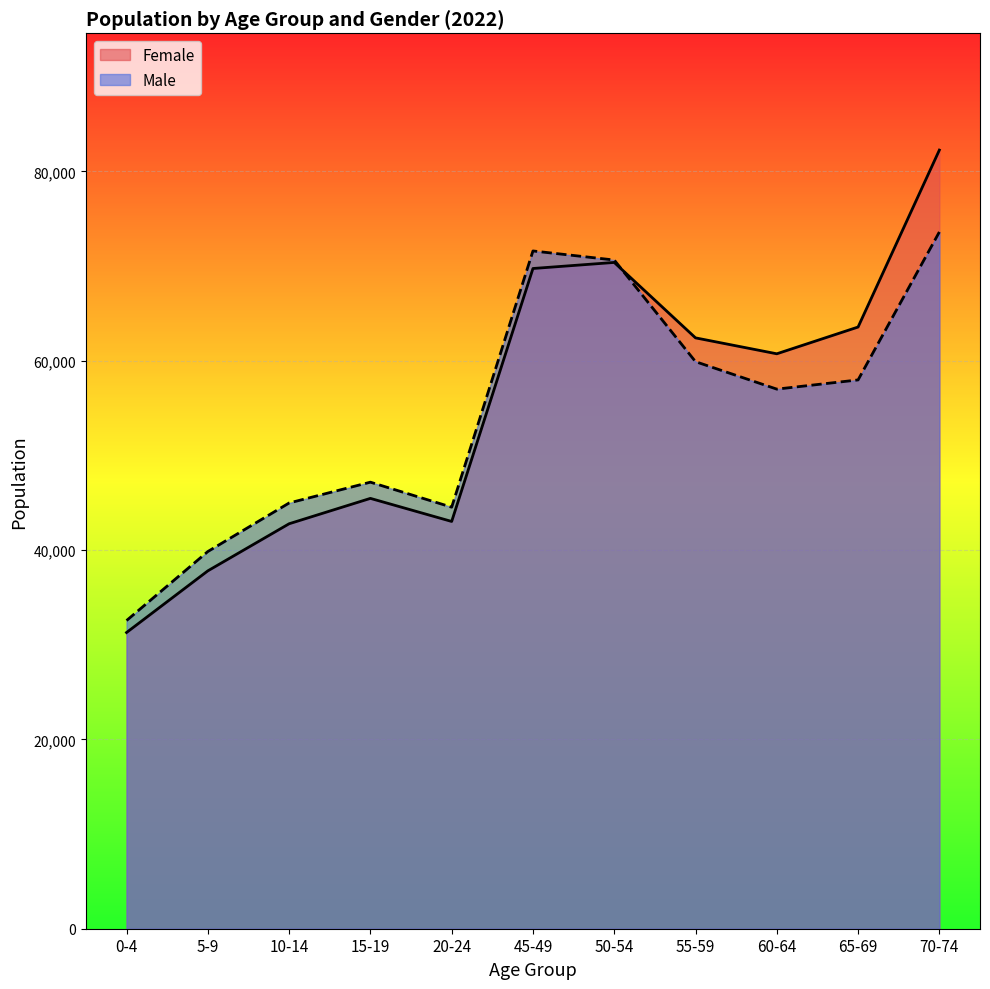

Which category has the lowest value in the Female series?

0-4